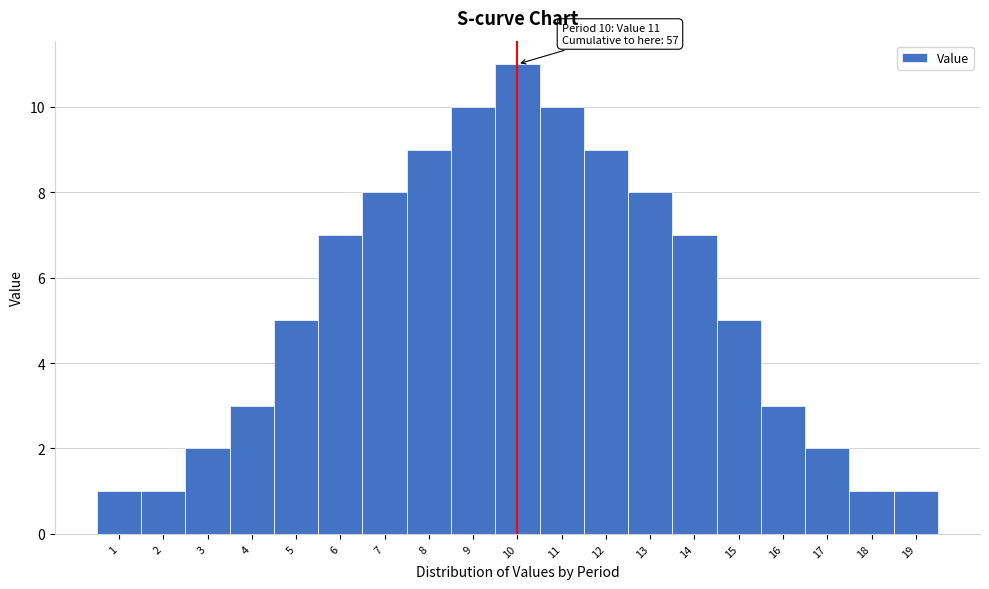

Which range on the x-axis has the tallest bar?

9.5 to 10.5